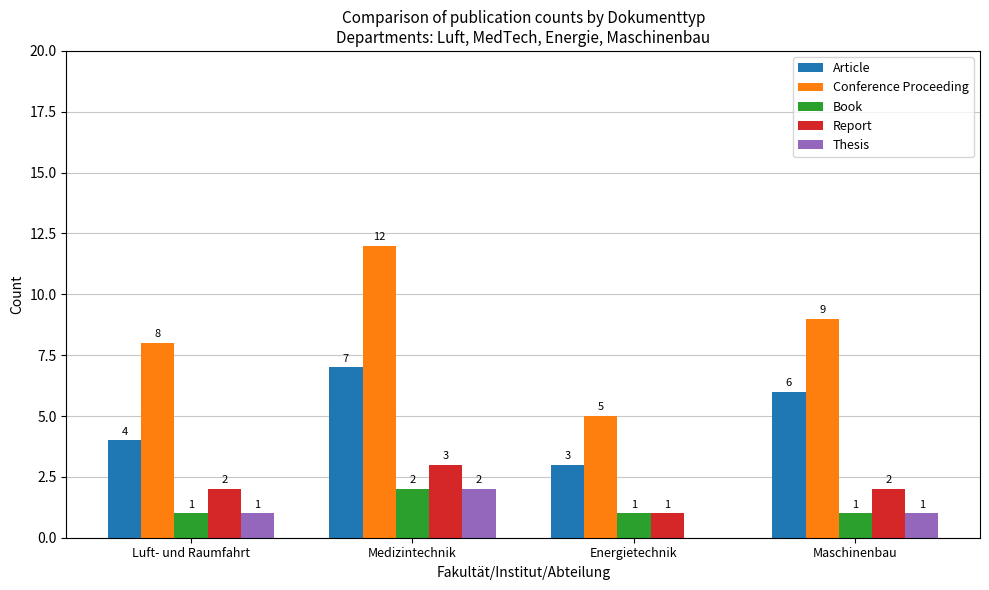

What is the sum of all Report values?

8